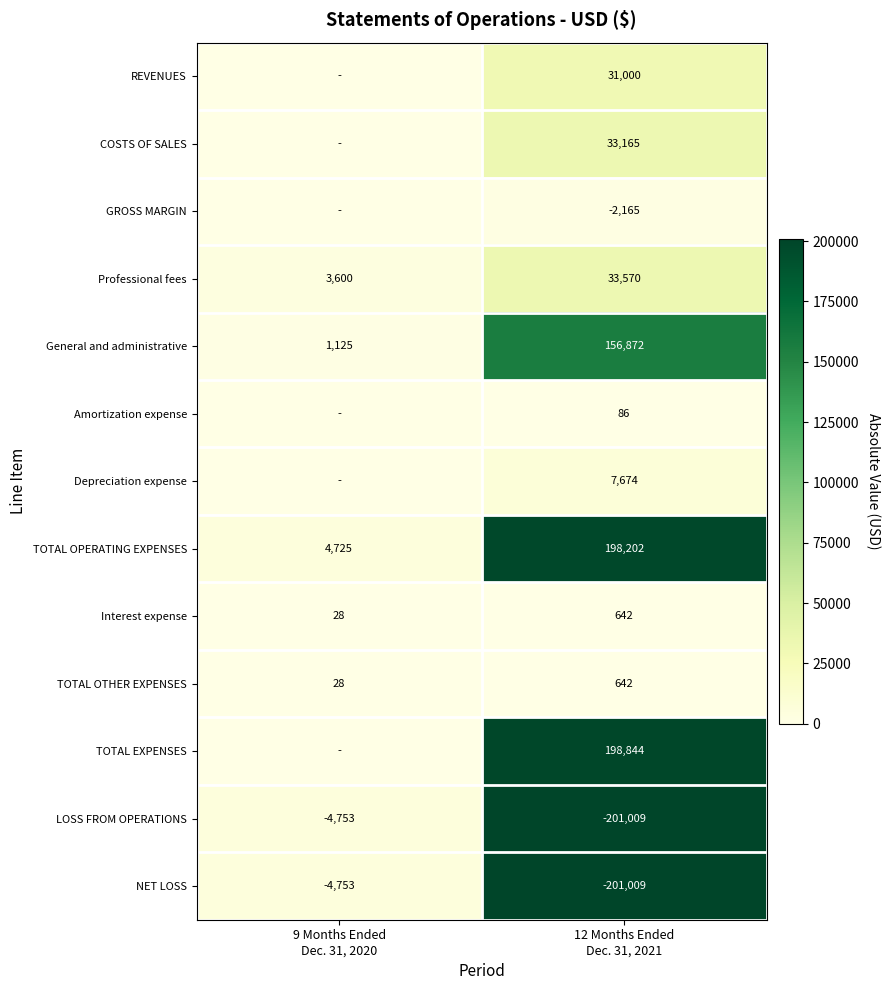

What is the difference between the maximum and minimum values in the General and administrative series?

155747